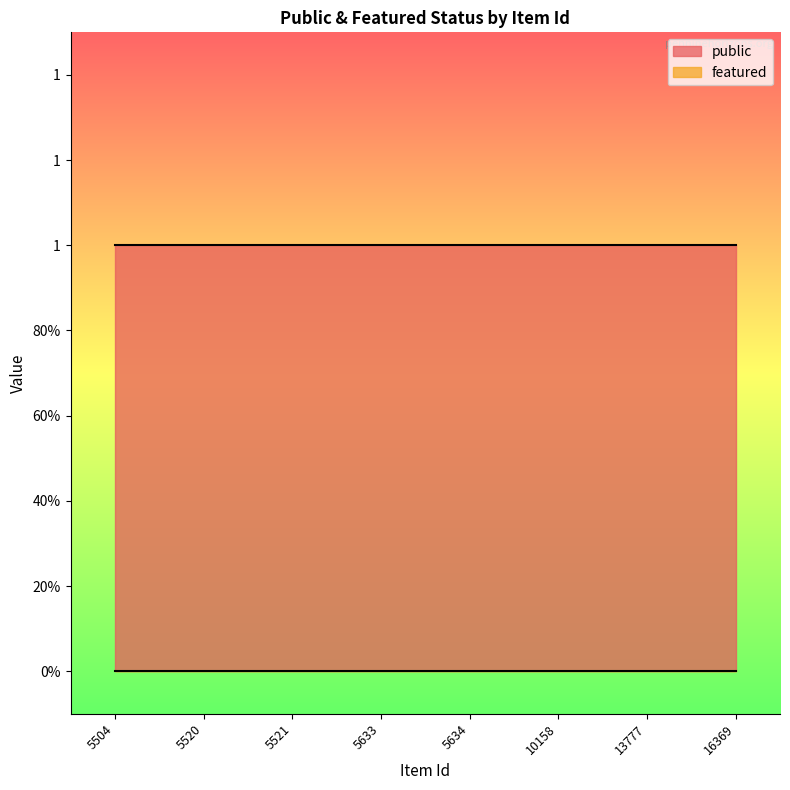

Reading left to right, what are all the values shown in this chart?

public: 5504=1	5520=1	5521=1	5633=1	5634=1	10158=1	13777=1	16369=1
featured: 5504=0	5520=0	5521=0	5633=0	5634=0	10158=0	13777=0	16369=0